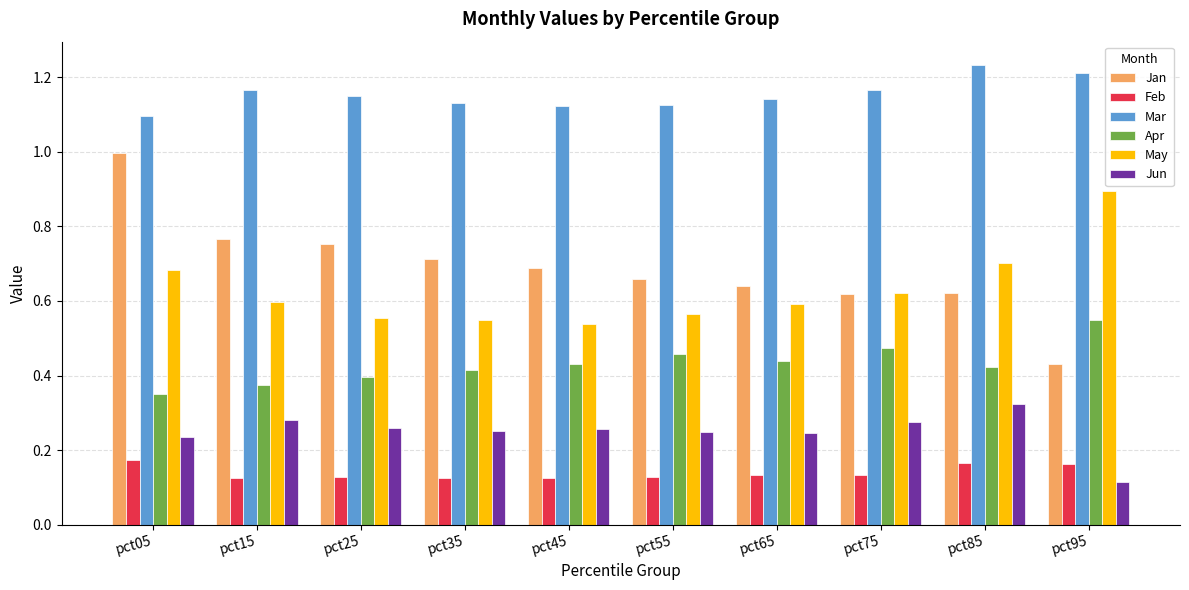

At pct55, list the series in order from largest to smallest.

Mar, Jan, May, Apr, Jun, Feb